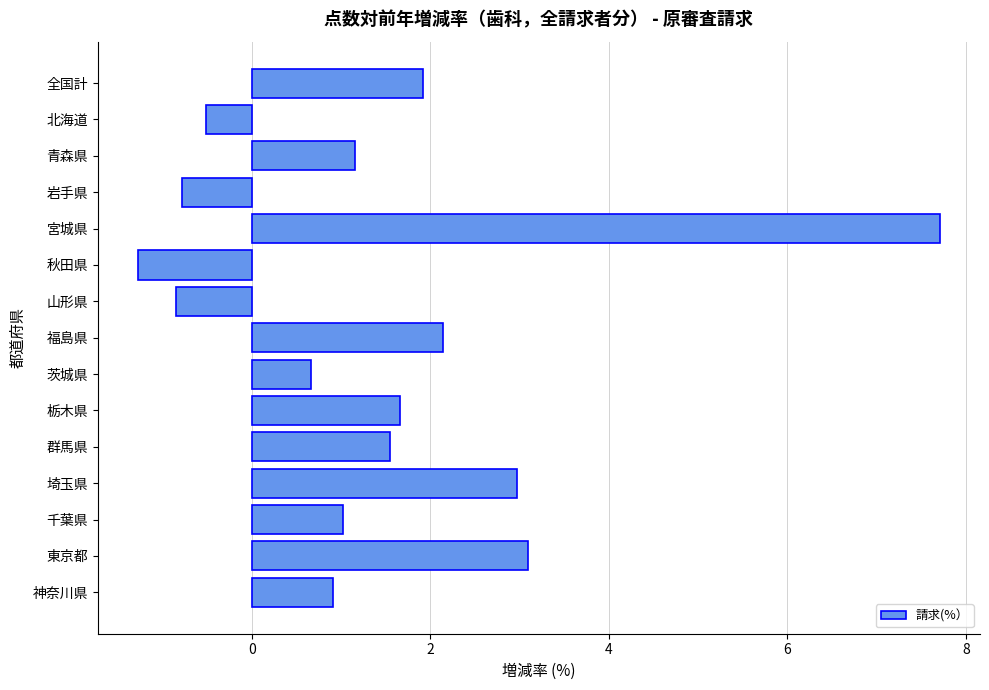

Reading top to bottom, extract all data points from this chart.

1.9	-0.5	1.2	-0.8	7.7	-1.3	-0.9	2.1	0.7	1.7	1.5	3.0	1.0	3.1	0.9